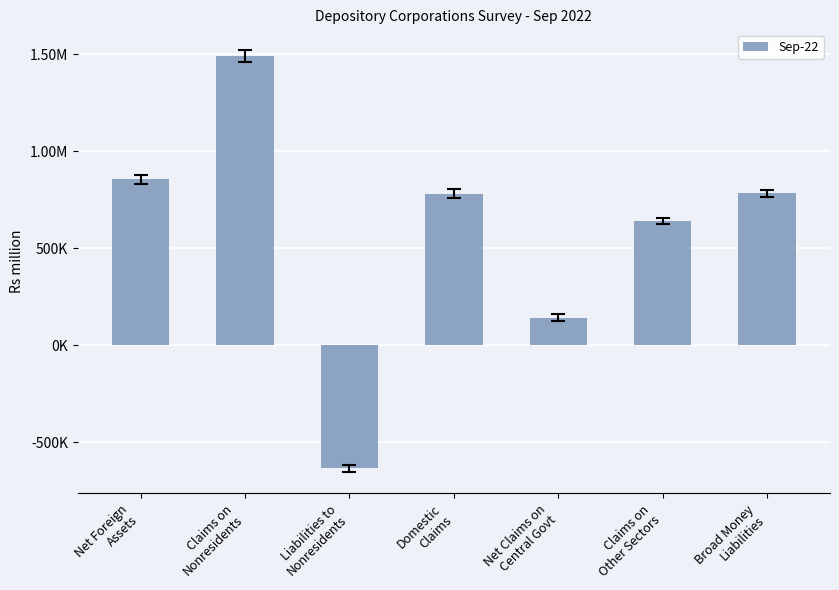

What is the difference between the second highest and minimum values?

1488868.3